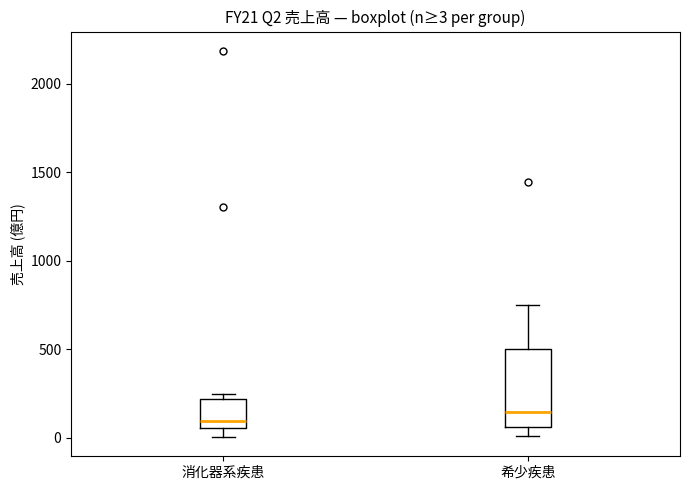

Which box's median line is the highest?

希少疾患